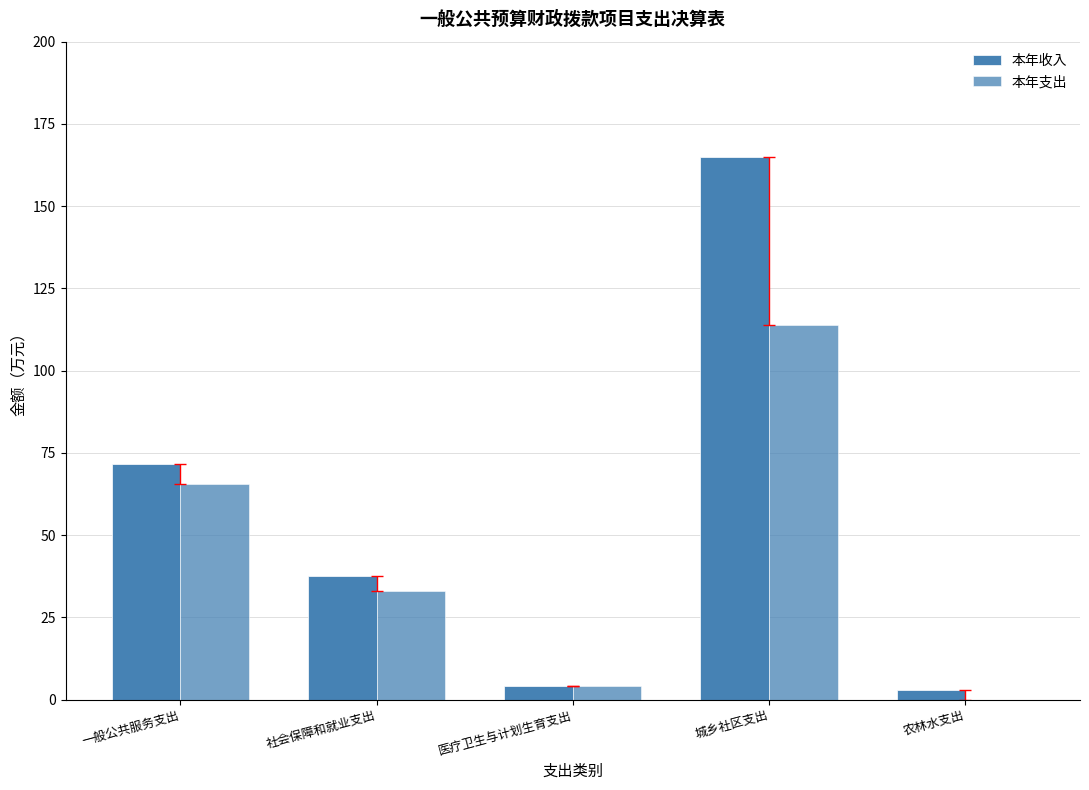

What is the sum of the 本年收入 values at 社会保障和就业支出 and 一般公共服务支出?

109.2